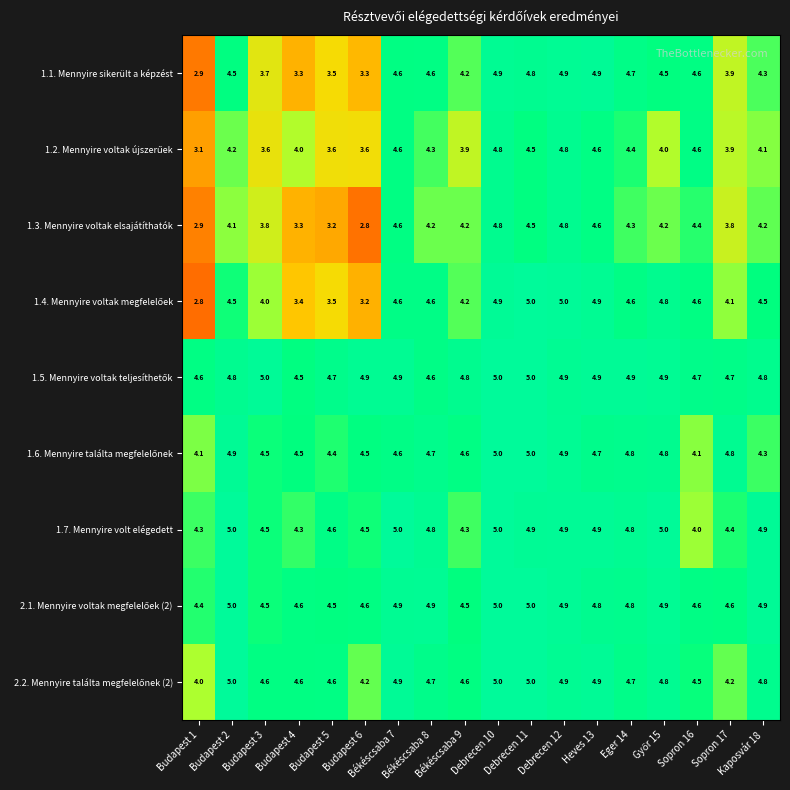

What is the maximum value for 1.1. Mennyire sikerült a képzést?

4.9